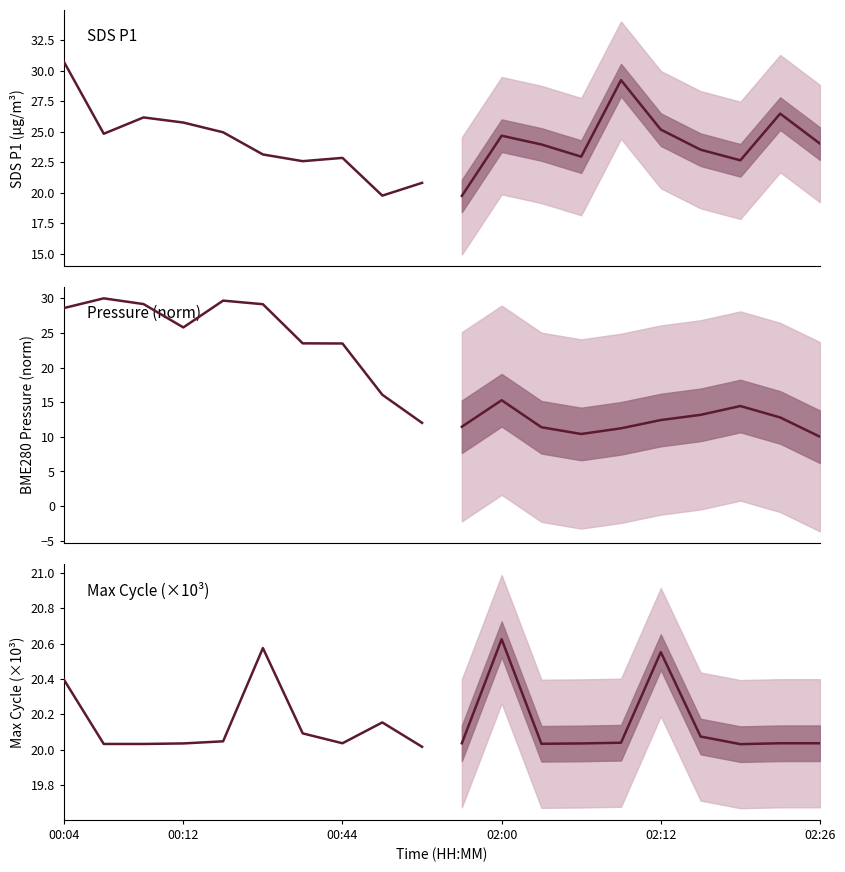

Does the chart display data point markers on the line(s)?

No